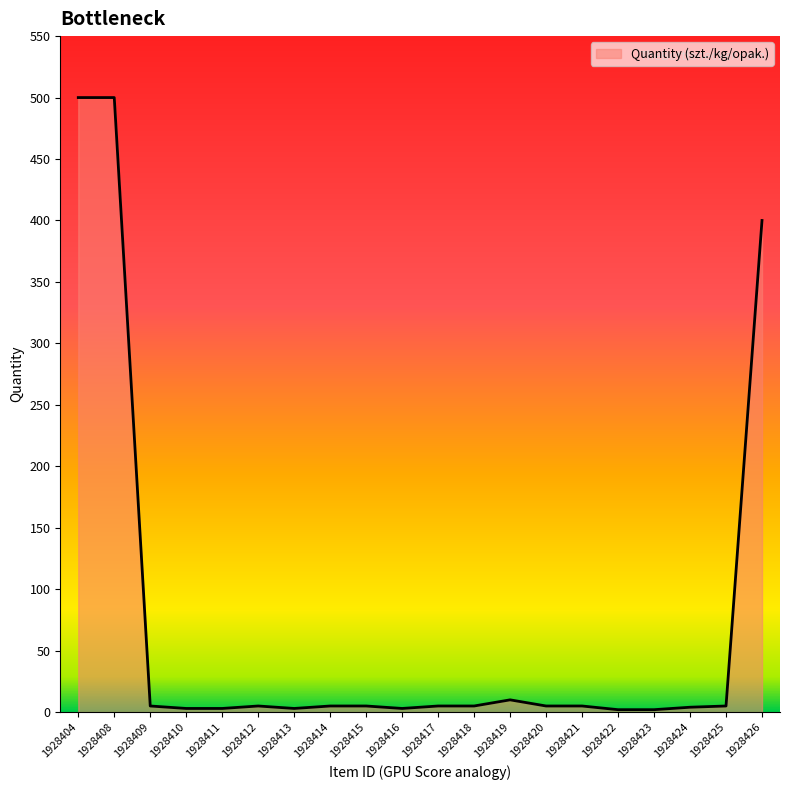

What is the difference between the maximum and second lowest values?

498